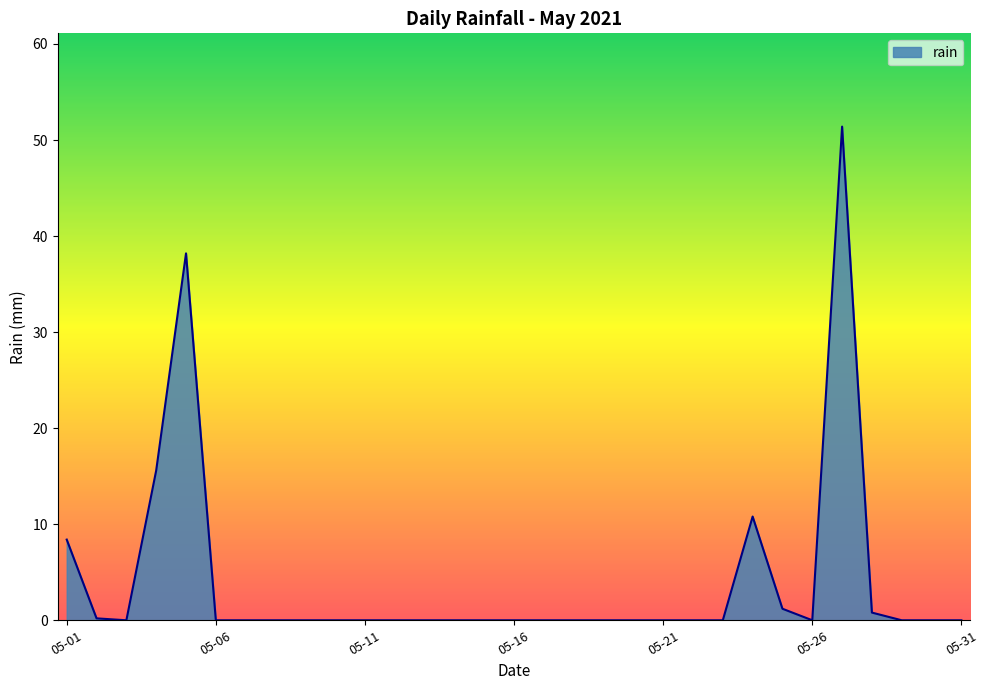

What is the difference between the maximum and minimum values?

51.4